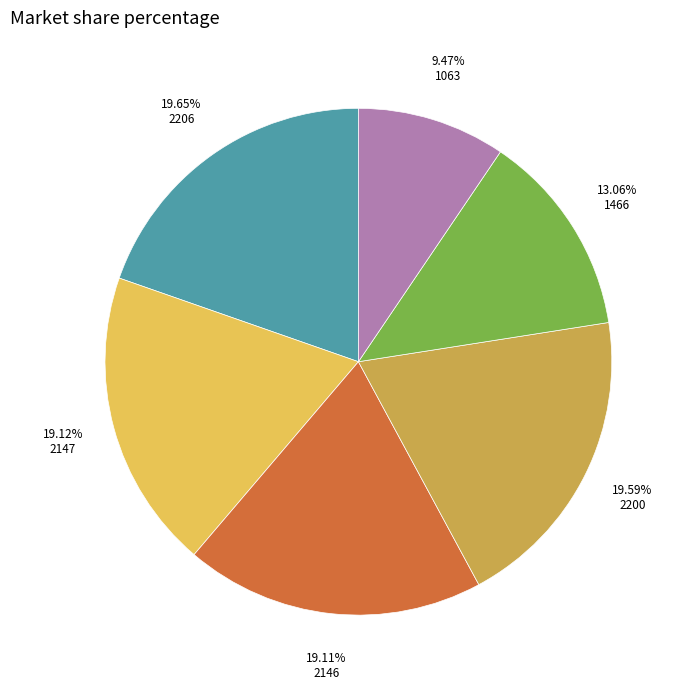

Is there any slice that represents more than half of the pie?

No